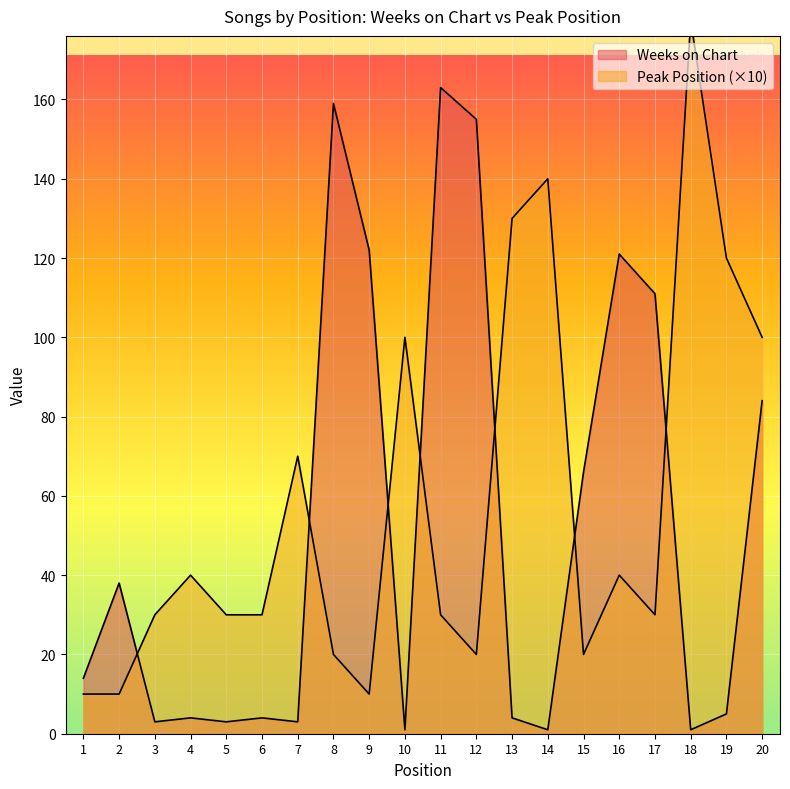

What is the approximate value of Peak Position at 11, to the nearest 5?

30